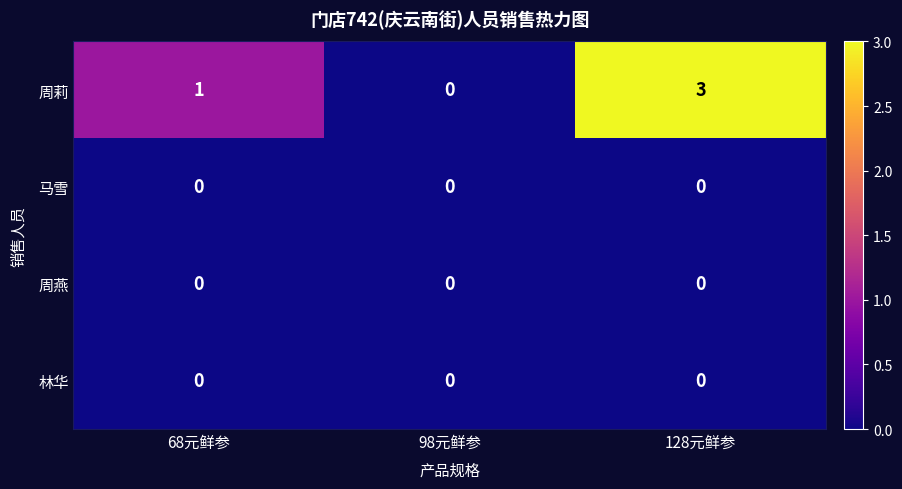

Reading left to right, transcribe all the data shown in this chart.

周莉: 1	0	3
马雪: 0	0	0
周燕: 0	0	0
林华: 0	0	0